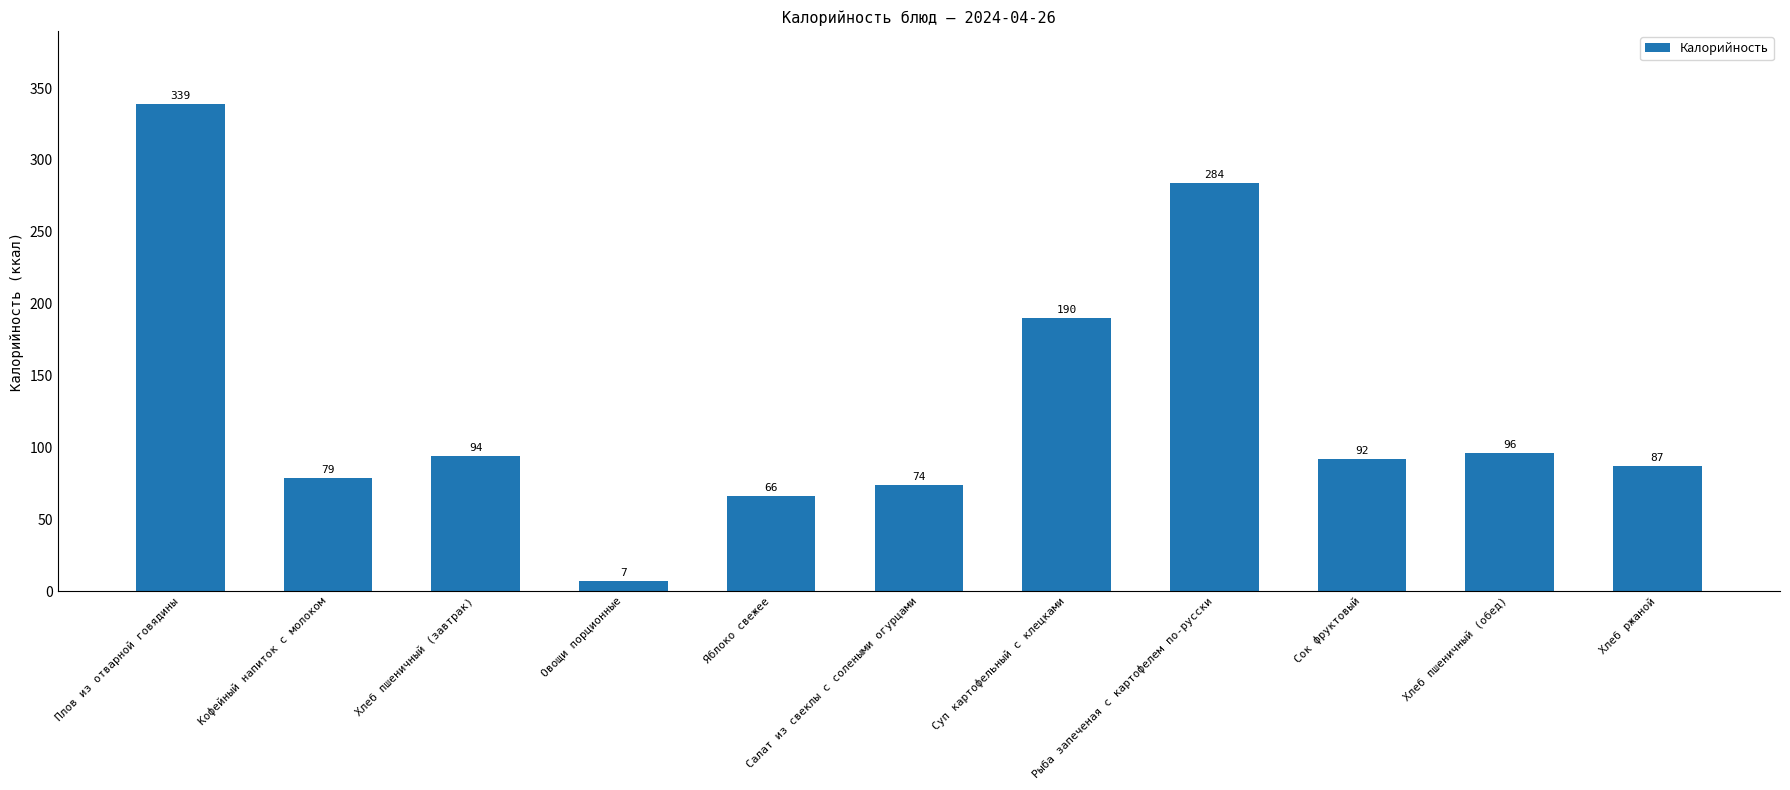

What position from the left is Хлеб ржаной?

11